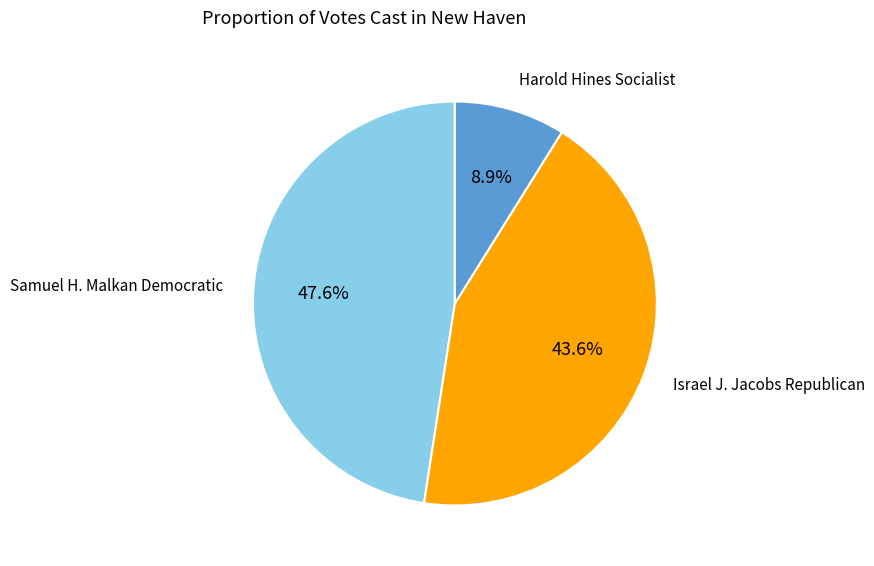

Does any single category account for the majority?

No